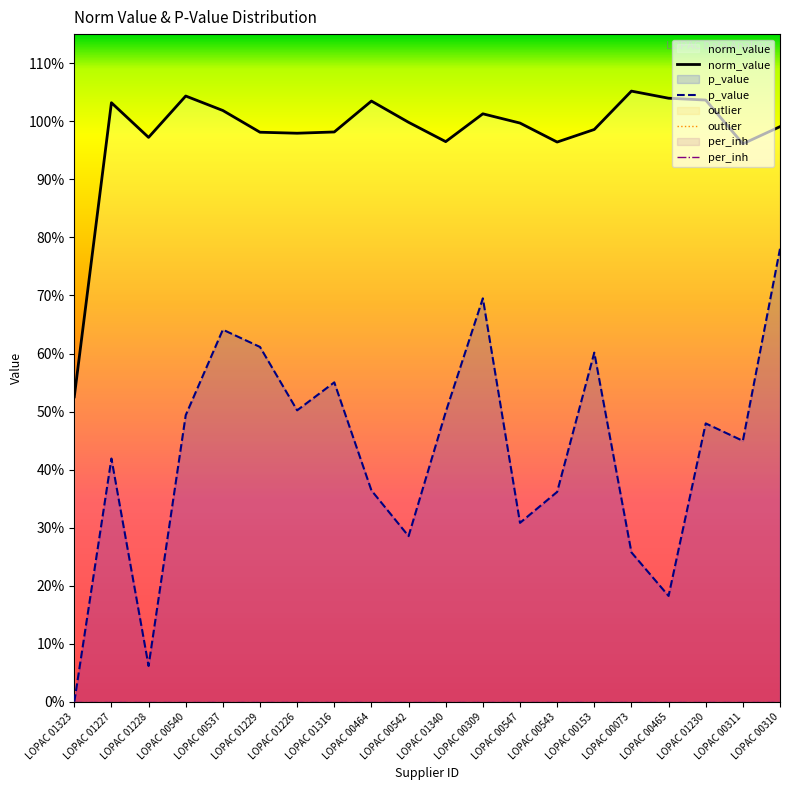

Reading left to right, list all the values displayed in this chart.

norm_value: LOPAC 01323=0.5	LOPAC 01227=1.0	LOPAC 01228=1.0	LOPAC 00540=1.0	LOPAC 00537=1.0	LOPAC 01229=1.0	LOPAC 01226=1.0	LOPAC 01316=1.0	LOPAC 00464=1.0	LOPAC 00542=1.0	LOPAC 01340=1.0	LOPAC 00309=1.0	LOPAC 00547=1.0	LOPAC 00543=1.0	LOPAC 00153=1.0	LOPAC 00073=1.1	LOPAC 00465=1.0	LOPAC 01230=1.0	LOPAC 00311=1.0	LOPAC 00310=1.0
p_value: LOPAC 01323=0.0	LOPAC 01227=0.4	LOPAC 01228=0.1	LOPAC 00540=0.5	LOPAC 00537=0.6	LOPAC 01229=0.6	LOPAC 01226=0.5	LOPAC 01316=0.6	LOPAC 00464=0.4	LOPAC 00542=0.3	LOPAC 01340=0.5	LOPAC 00309=0.7	LOPAC 00547=0.3	LOPAC 00543=0.4	LOPAC 00153=0.6	LOPAC 00073=0.3	LOPAC 00465=0.2	LOPAC 01230=0.5	LOPAC 00311=0.4	LOPAC 00310=0.8